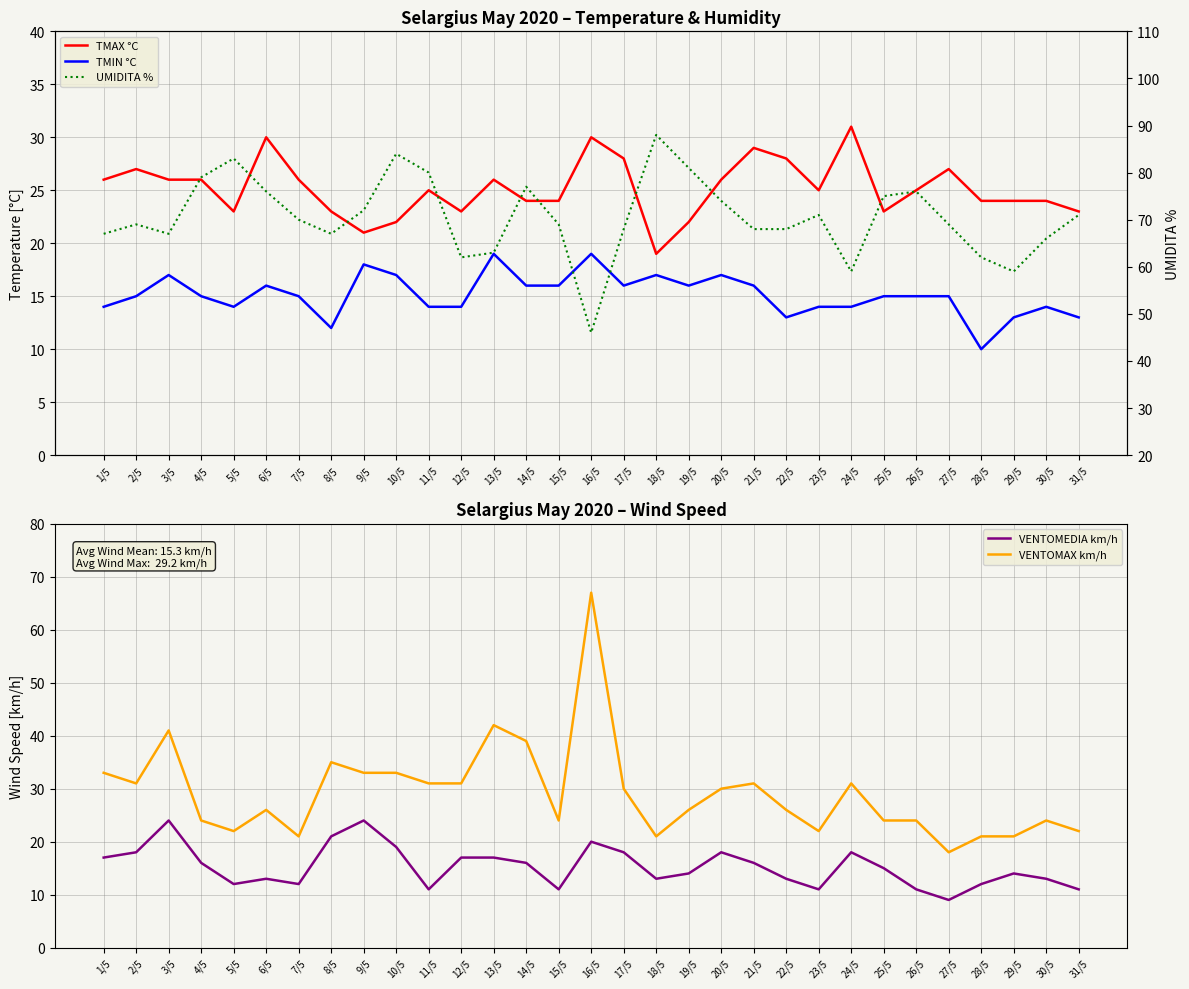

True or false: VENTOMEDIA km/h has a value of 20 at 16/5.

True